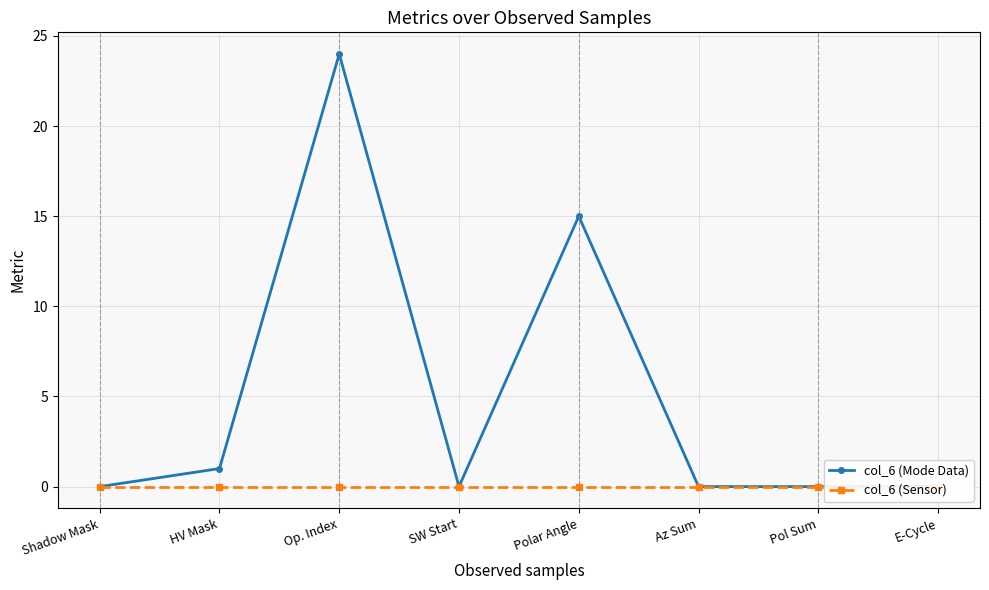

Where is col_6 (Sensor) nearest to the value 0?

Shadow Mask